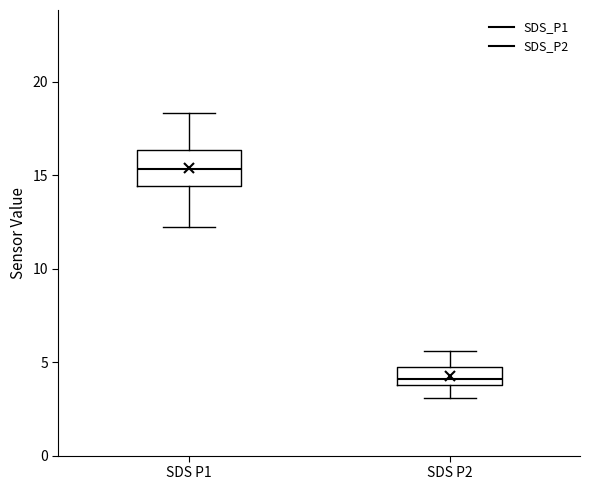

Which box's median line is the lowest?

SDS P2